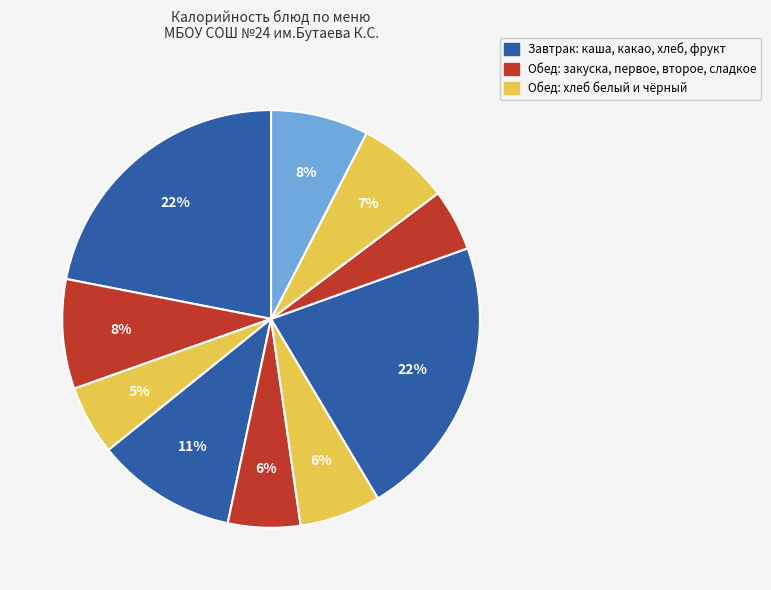

Count the number of slices in the pie.

10